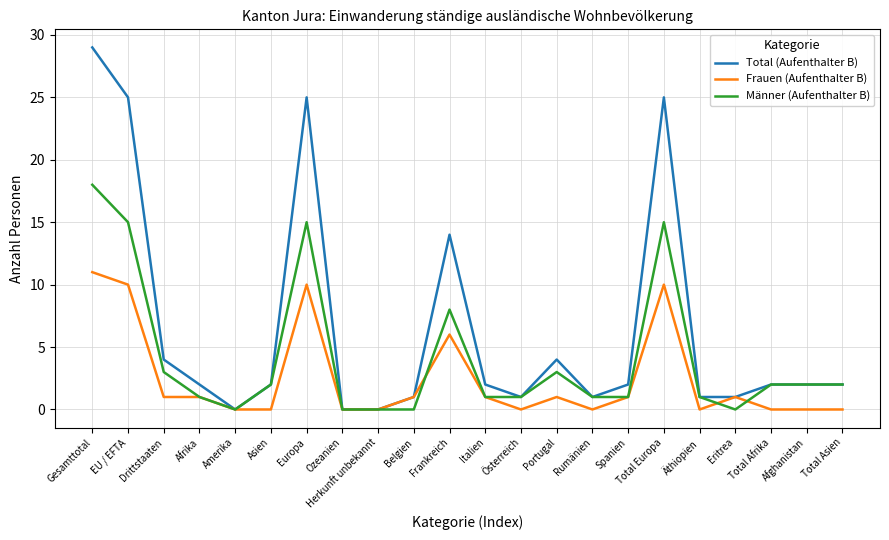

Reading left to right, list all the values displayed in this chart.

Total (Aufenthalter B): Gesamttotal=29	EU / EFTA=25	Drittstaaten=4	Afrika=2	Amerika=0	Asien=2	Europa=25	Ozeanien=0	Herkunft unbekannt=0	Belgien=1	Frankreich=14	Italien=2	Österreich=1	Portugal=4	Rumänien=1	Spanien=2	Total Europa=25	Äthiopien=1	Eritrea=1	Total Afrika=2	Afghanistan=2	Total Asien=2
Frauen (Aufenthalter B): Gesamttotal=11	EU / EFTA=10	Drittstaaten=1	Afrika=1	Amerika=0	Asien=0	Europa=10	Ozeanien=0	Herkunft unbekannt=0	Belgien=1	Frankreich=6	Italien=1	Österreich=0	Portugal=1	Rumänien=0	Spanien=1	Total Europa=10	Äthiopien=0	Eritrea=1	Total Afrika=0	Afghanistan=0	Total Asien=0
Männer (Aufenthalter B): Gesamttotal=18	EU / EFTA=15	Drittstaaten=3	Afrika=1	Amerika=0	Asien=2	Europa=15	Ozeanien=0	Herkunft unbekannt=0	Belgien=0	Frankreich=8	Italien=1	Österreich=1	Portugal=3	Rumänien=1	Spanien=1	Total Europa=15	Äthiopien=1	Eritrea=0	Total Afrika=2	Afghanistan=2	Total Asien=2